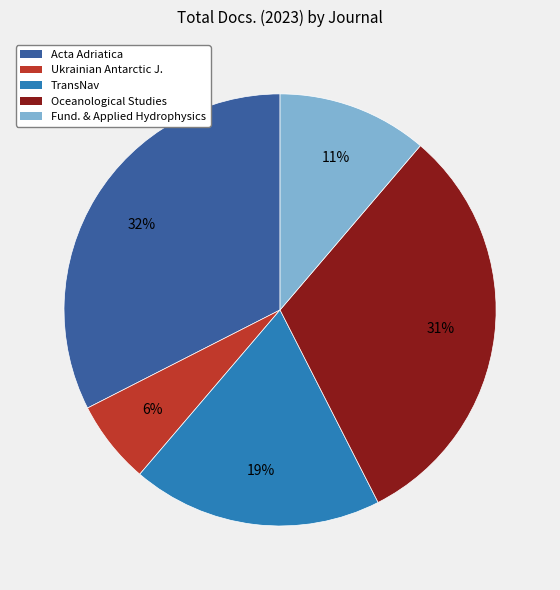

To the nearest percent, what is the average slice percentage?

20%